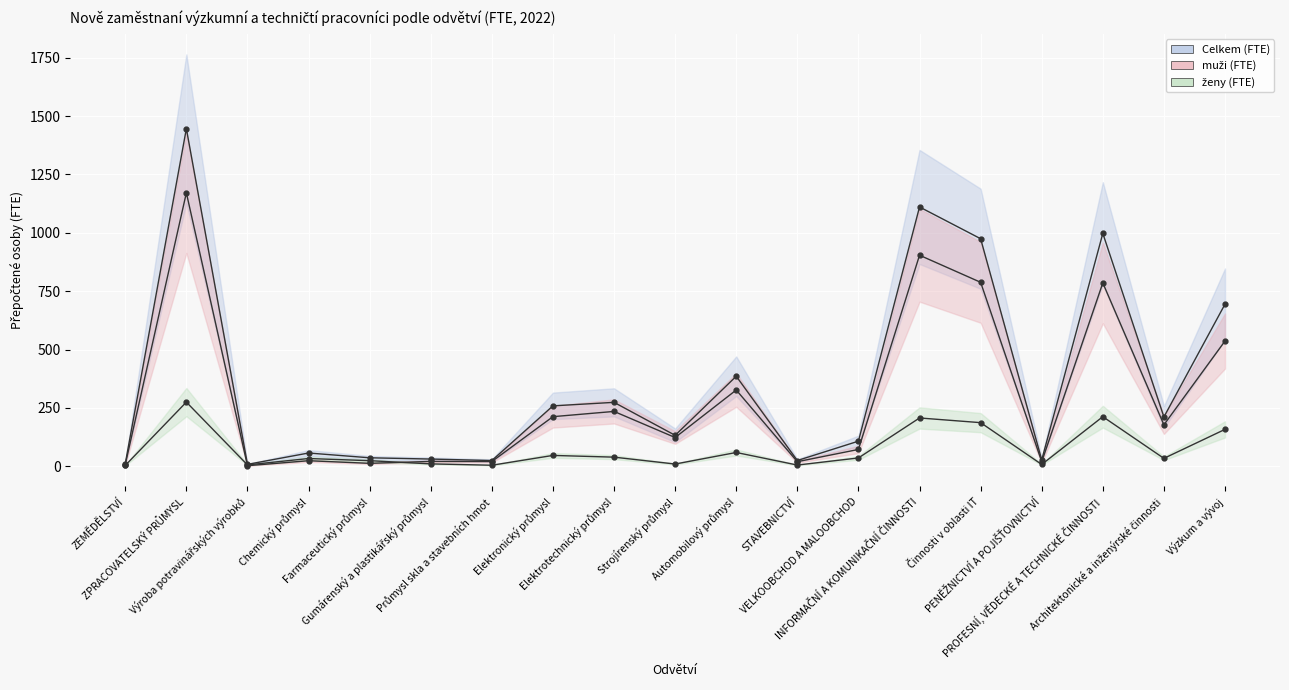

Reading left to right, transcribe all the data shown in this chart.

Celkem (FTE): ZEMĚDĚLSTVÍ=10.9	ZPRACOVATELSKÝ PRŮMYSL=1446.0	Výroba potravinářských výrobků=8.0	Chemický průmysl=56.6	Farmaceutický průmysl=36.1	Gumárenský a plastikářský průmysl=30.7	Průmysl skla a stavebních hmot=24.4	Elektronický průmysl=258.6	Elektrotechnický průmysl=273.7	Strojírenský průmysl=132.4	Automobilový průmysl=385.5	STAVEBNICTVÍ=24.4	VELKOOBCHOD A MALOOBCHOD=107.4	INFORMAČNÍ A KOMUNIKAČNÍ ČINNOSTI=1110.6	Činnosti v oblasti IT=974.6	PENĚŽNICTVÍ A POJIŠŤOVNICTVÍ=27.0	PROFESNÍ, VĚDECKÉ A TECHNICKÉ ČINNOSTI=997.4	Architektonické a inženýrské činnosti=211.1	Výzkum a vývoj=694.4
muži (FTE): ZEMĚDĚLSTVÍ=7.4	ZPRACOVATELSKÝ PRŮMYSL=1171.3	Výroba potravinářských výrobků=2.3	Chemický průmysl=23.6	Farmaceutický průmysl=12.4	Gumárenský a plastikářský průmysl=20.6	Průmysl skla a stavebních hmot=20.1	Elektronický průmysl=212.3	Elektrotechnický průmysl=234.8	Strojírenský průmysl=123.0	Automobilový průmysl=326.6	STAVEBNICTVÍ=19.4	VELKOOBCHOD A MALOOBCHOD=71.9	INFORMAČNÍ A KOMUNIKAČNÍ ČINNOSTI=903.9	Činnosti v oblasti IT=787.9	PENĚŽNICTVÍ A POJIŠŤOVNICTVÍ=19.3	PROFESNÍ, VĚDECKÉ A TECHNICKÉ ČINNOSTI=785.2	Architektonické a inženýrské činnosti=177.4	Výzkum a vývoj=536.5
ženy (FTE): ZEMĚDĚLSTVÍ=3.5	ZPRACOVATELSKÝ PRŮMYSL=274.7	Výroba potravinářských výrobků=5.7	Chemický průmysl=33.0	Farmaceutický průmysl=23.7	Gumárenský a plastikářský průmysl=10.1	Průmysl skla a stavebních hmot=4.3	Elektronický průmysl=46.3	Elektrotechnický průmysl=38.9	Strojírenský průmysl=9.4	Automobilový průmysl=58.9	STAVEBNICTVÍ=5.0	VELKOOBCHOD A MALOOBCHOD=35.5	INFORMAČNÍ A KOMUNIKAČNÍ ČINNOSTI=206.7	Činnosti v oblasti IT=186.7	PENĚŽNICTVÍ A POJIŠŤOVNICTVÍ=7.6	PROFESNÍ, VĚDECKÉ A TECHNICKÉ ČINNOSTI=212.3	Architektonické a inženýrské činnosti=33.7	Výzkum a vývoj=157.9